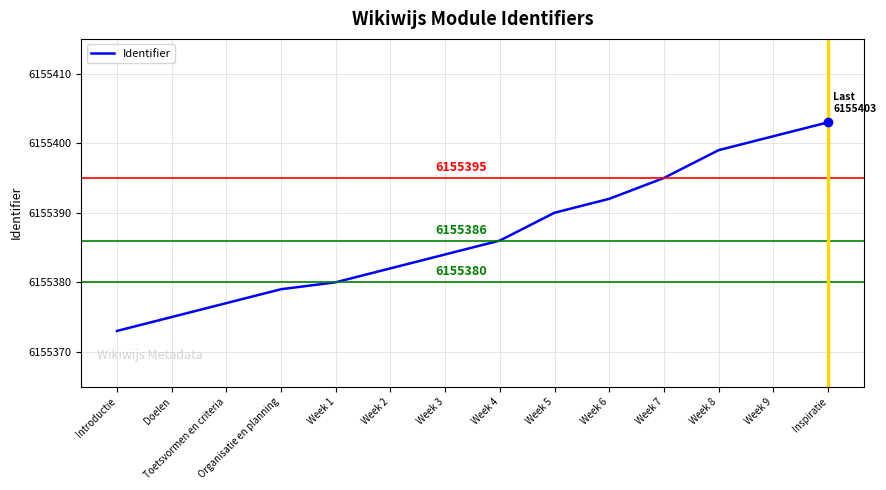

What is the smallest value displayed?

6155373